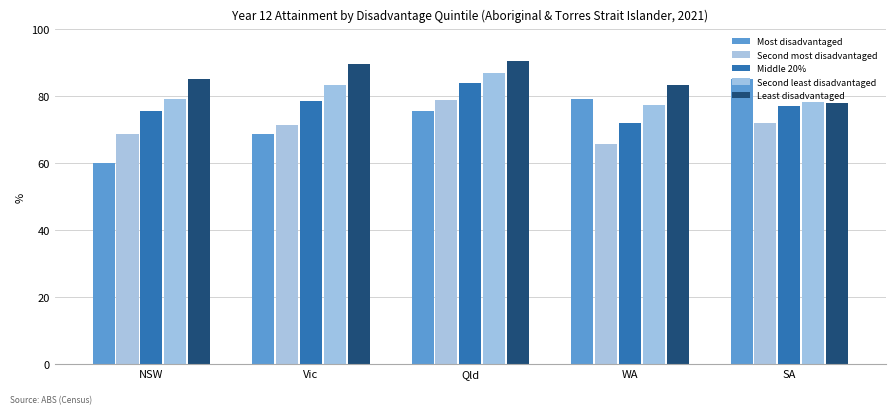

Reading right to left, list all the values displayed in this chart.

Most disadvantaged: SA=85.2	WA=79.1	Qld=75.6	Vic=68.6	NSW=60.0
Second most disadvantaged: SA=72.0	WA=65.8	Qld=78.7	Vic=71.3	NSW=68.6
Middle 20%: SA=76.9	WA=71.9	Qld=84.0	Vic=78.4	NSW=75.6
Second least disadvantaged: SA=78.2	WA=77.3	Qld=86.9	Vic=83.4	NSW=79.1
Least disadvantaged: SA=78.0	WA=83.3	Qld=90.5	Vic=89.5	NSW=85.2